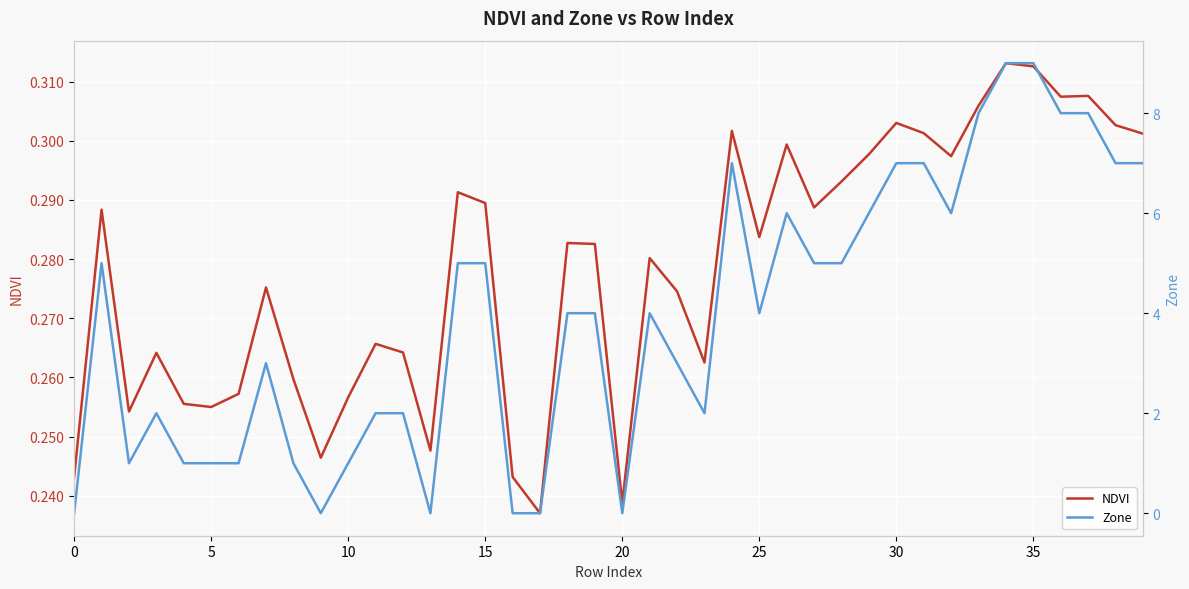

What is the value of the NDVI point at the 39th from the left?

0.3